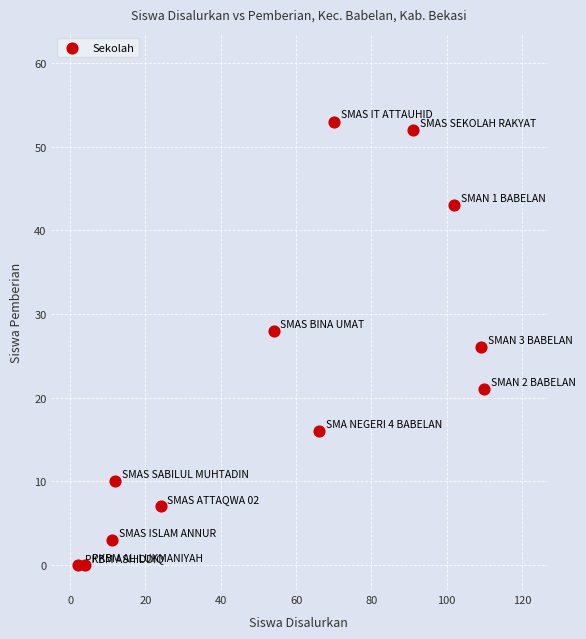

What is the average X value?

55